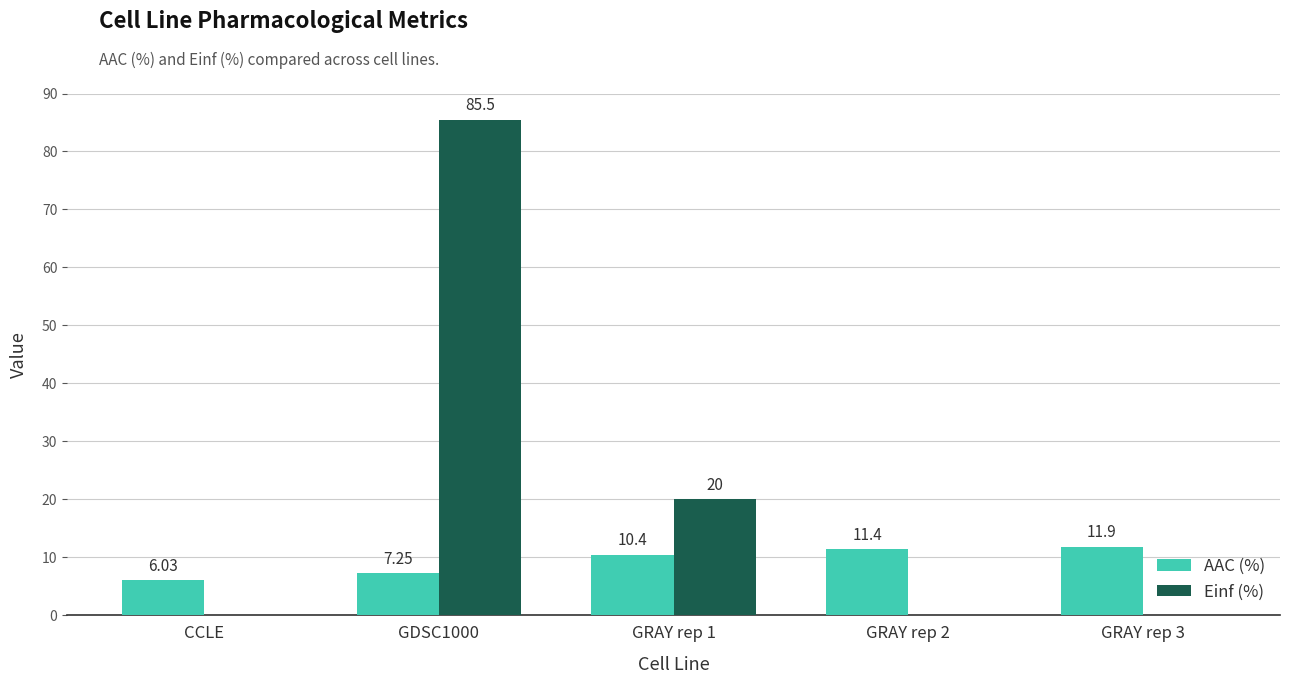

What are all the series names shown in the legend?

AAC (%), Einf (%)